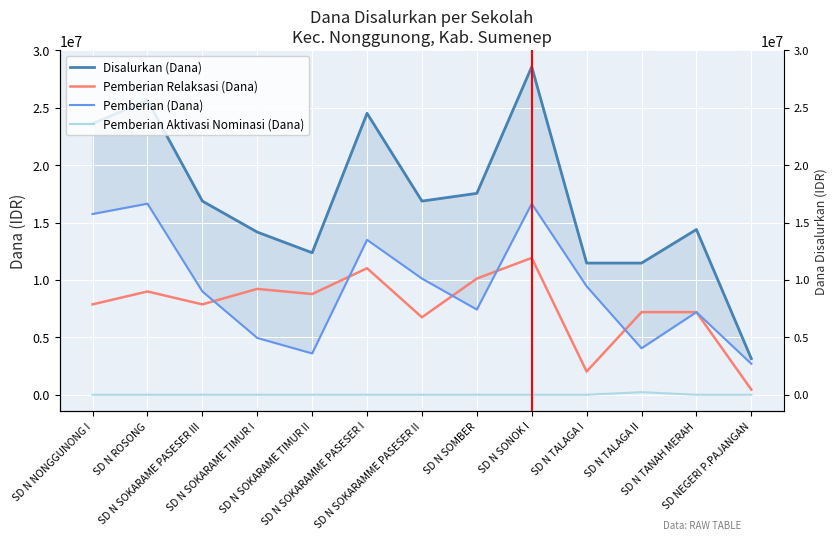

What is the label of the 6th point from the left?

SD N SOKARAMME PASESER I